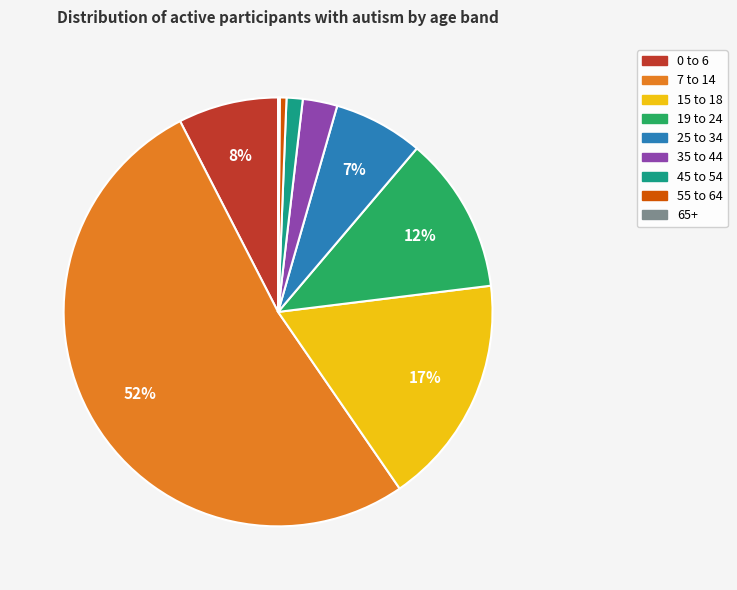

To the nearest percent, what is the combined percentage of 35 to 44 and 15 to 18?

20%